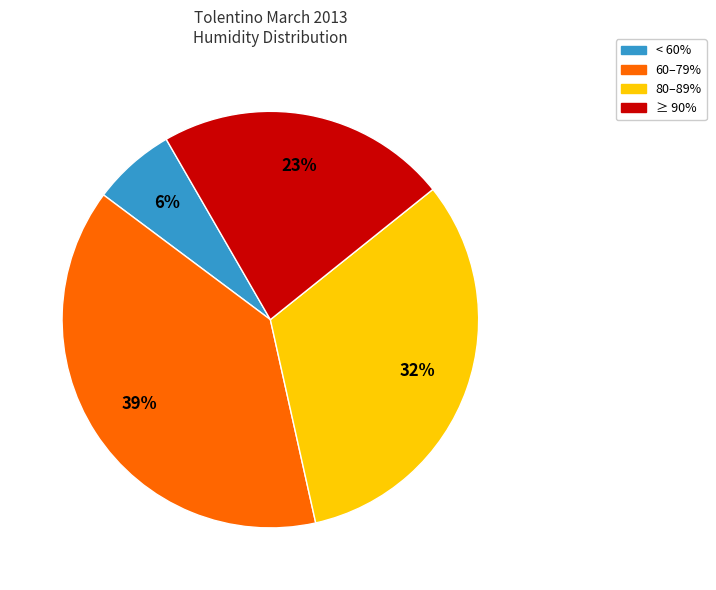

How many segments does this pie chart have?

4